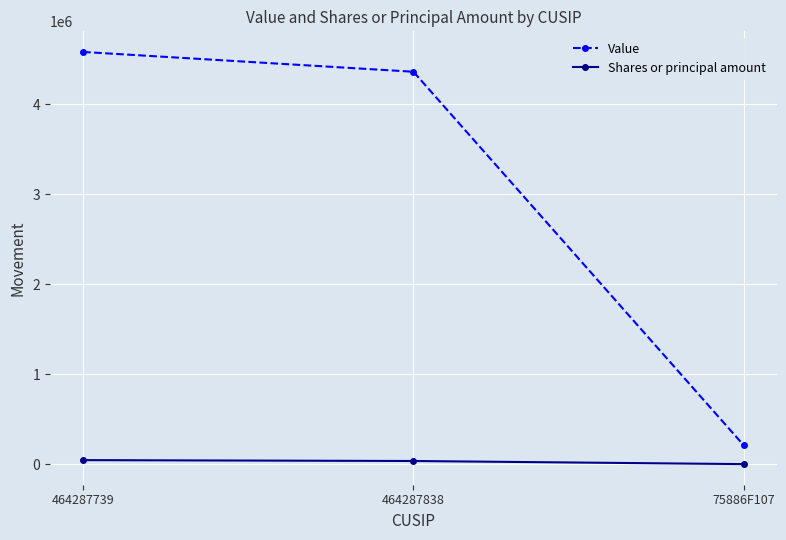

What is the approximate value of Shares or principal amount at 75886F107, to the nearest 100?

300